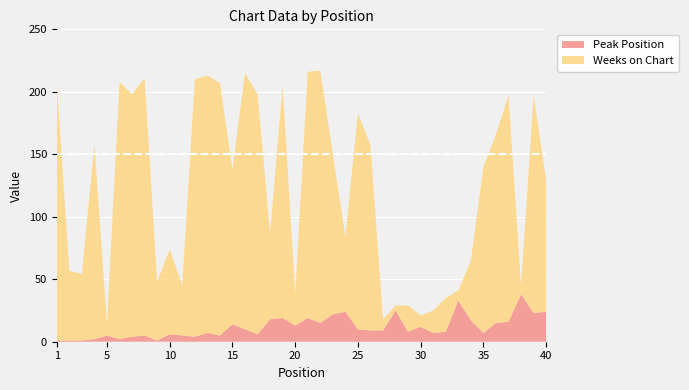

Reading left to right, what are all the values shown in this chart?

Weeks on Chart: 1=206	2=56	3=53	4=156	5=9	6=206	7=194	8=206	9=47	10=68	11=40	12=206	13=206	14=202	15=124	16=205	17=192	18=69	19=186	20=25	21=197	22=202	23=128	24=60	25=173	26=148	27=9	28=4	29=21	30=9	31=18	32=27	33=8	34=48	35=133	36=151	37=181	38=7	39=174	40=105
Peak Position: 1=1	2=1	3=1	4=2	5=5	6=2	7=4	8=5	9=1	10=6	11=5	12=4	13=7	14=5	15=14	16=10	17=6	18=18	19=19	20=13	21=19	22=15	23=22	24=24	25=10	26=9	27=9	28=25	29=8	30=12	31=7	32=8	33=33	34=17	35=7	36=15	37=16	38=38	39=23	40=24